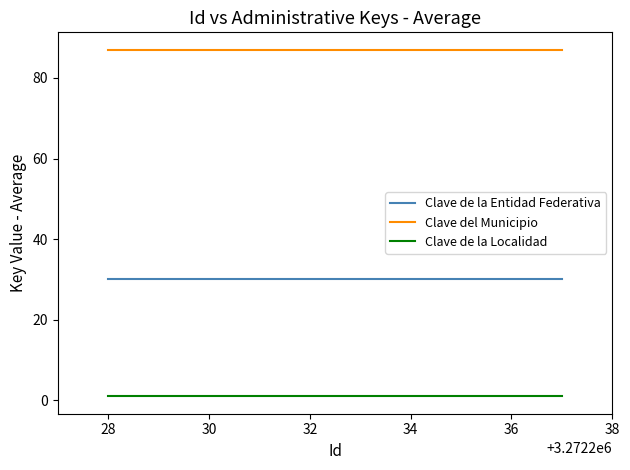

True or false: Clave de la Entidad Federativa and Clave de la Localidad intersect in this chart.

False